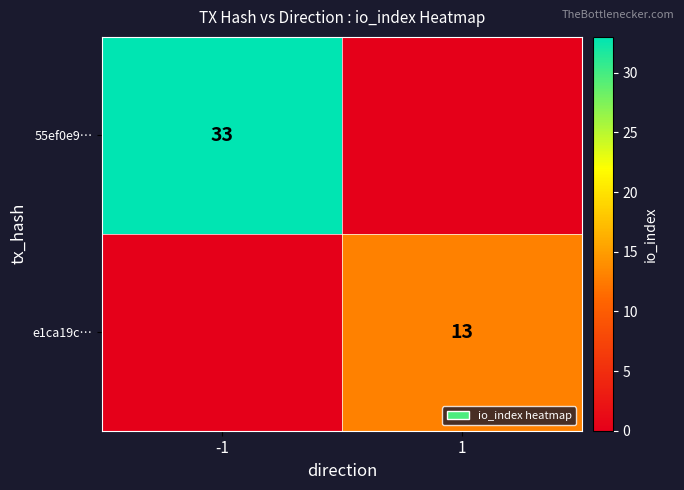

At which category is the sum across all series the highest?

-1